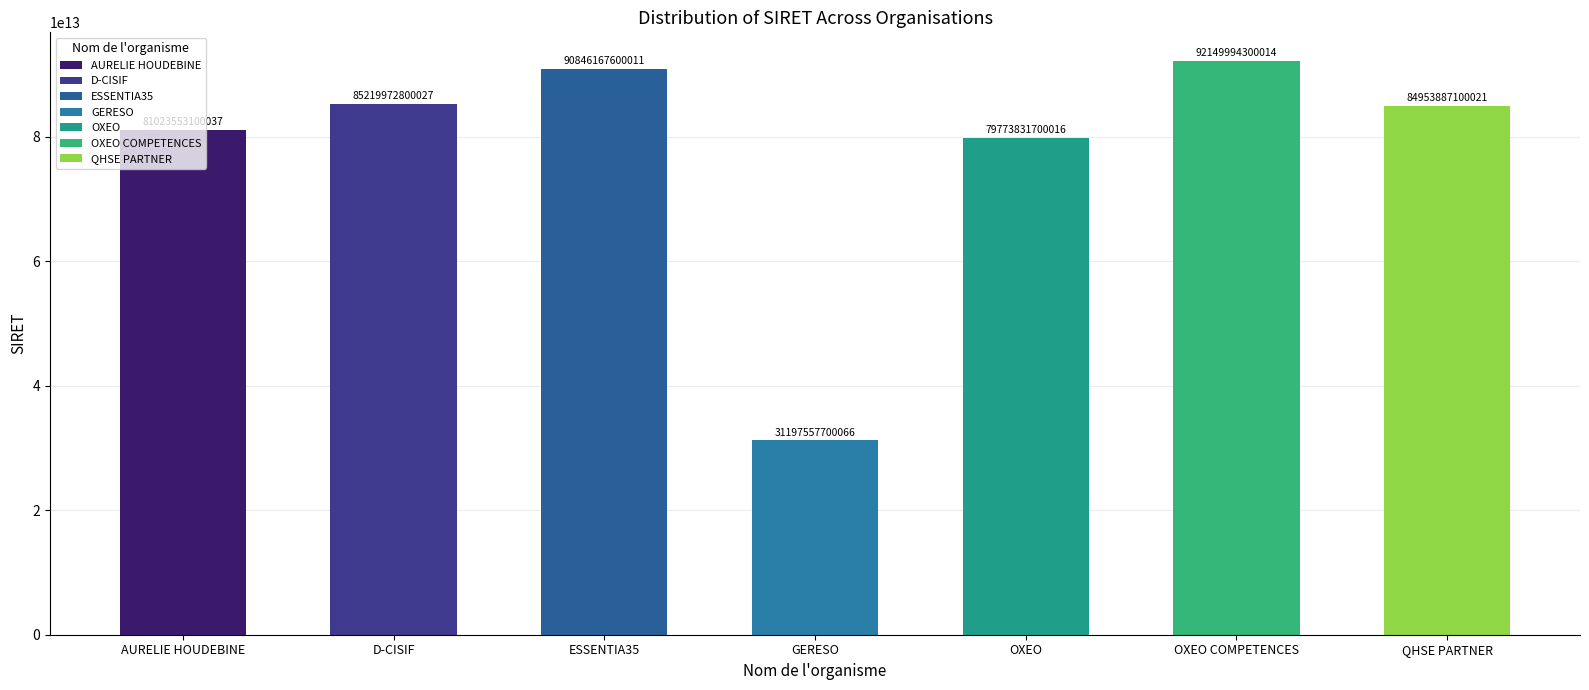

What is the change in value from D-CISIF to ESSENTIA35?

+5626194799984